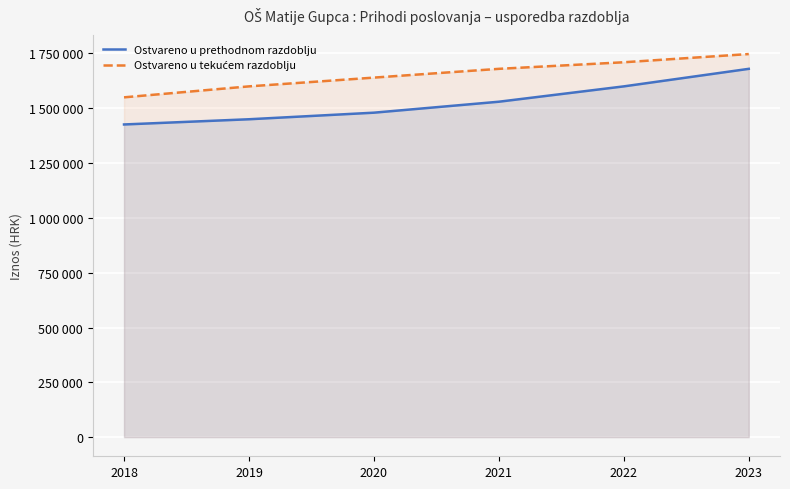

At how many categories does at least one series exceed 1428578?

6